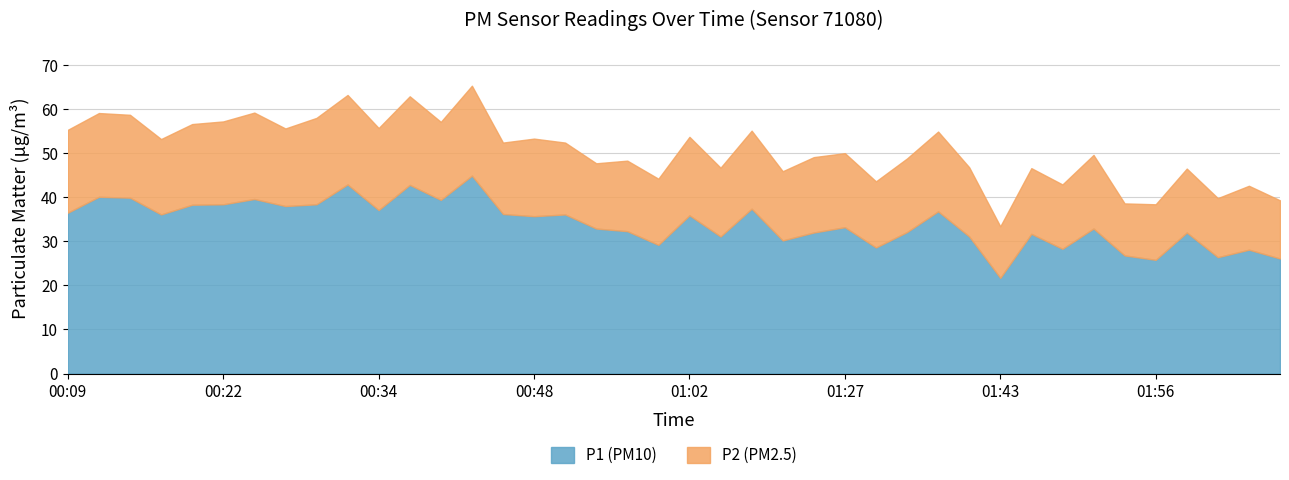

The value of P2 at 01:13 is 4.5. True or false?

False